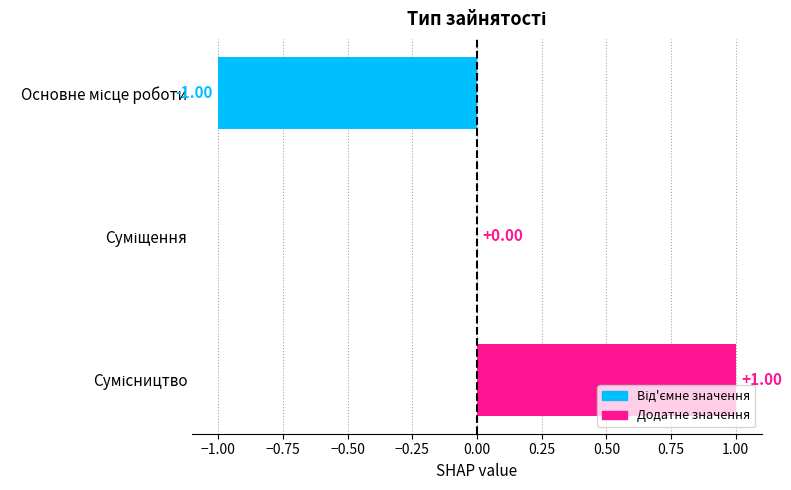

Are the bars horizontal?

Yes